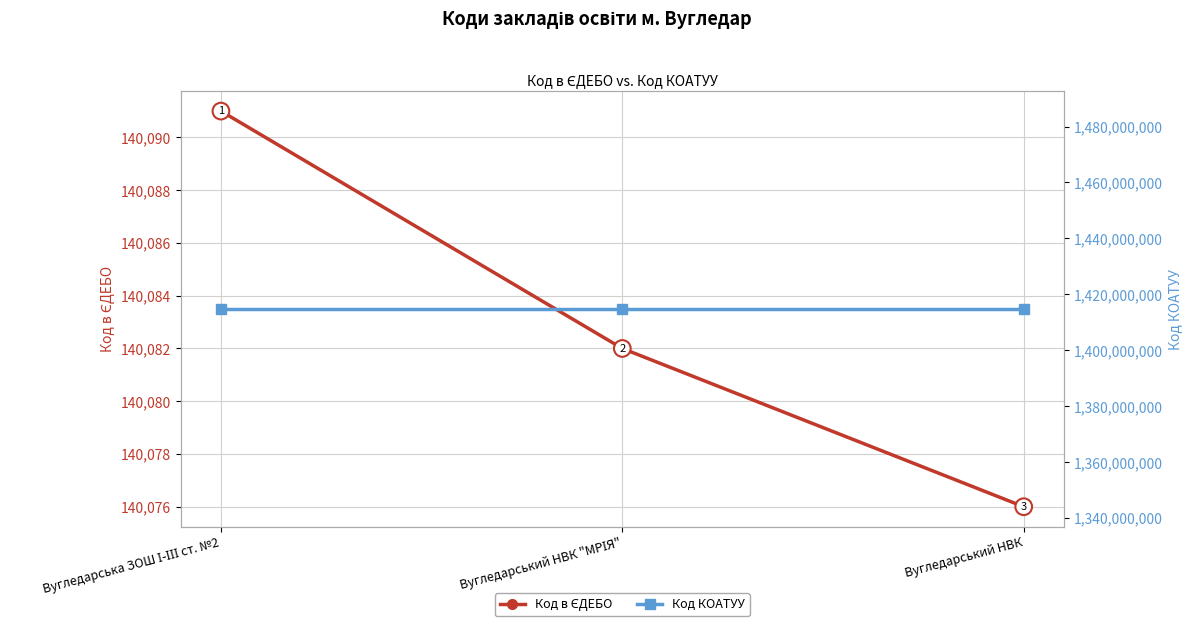

At how many categories does at least one series exceed 445516937?

3